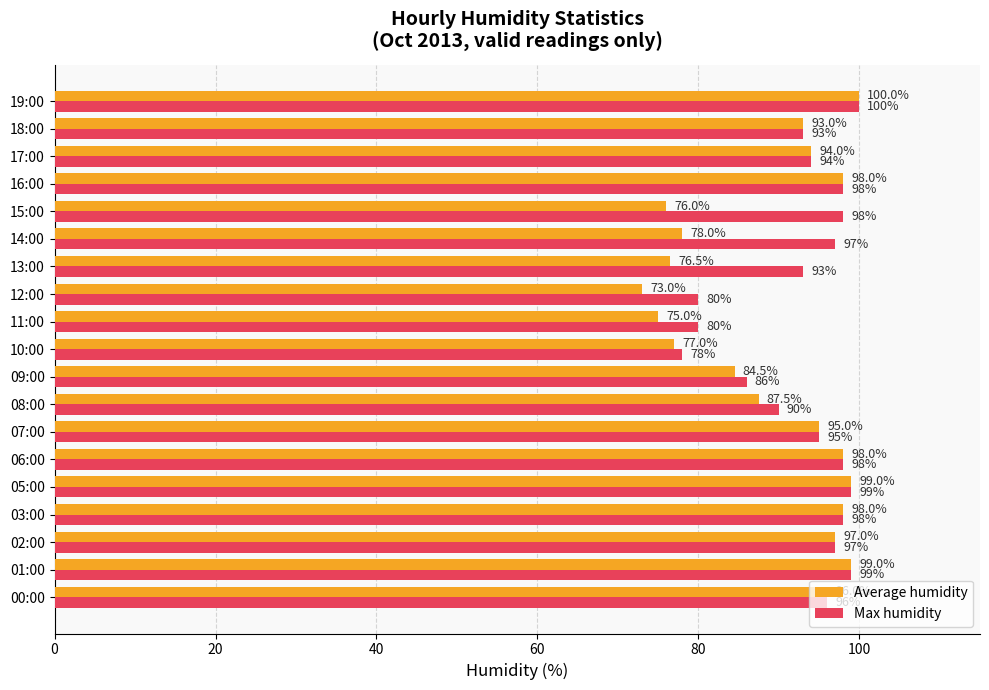

What is the difference between the second highest and minimum values in the Max humidity series?

21.0